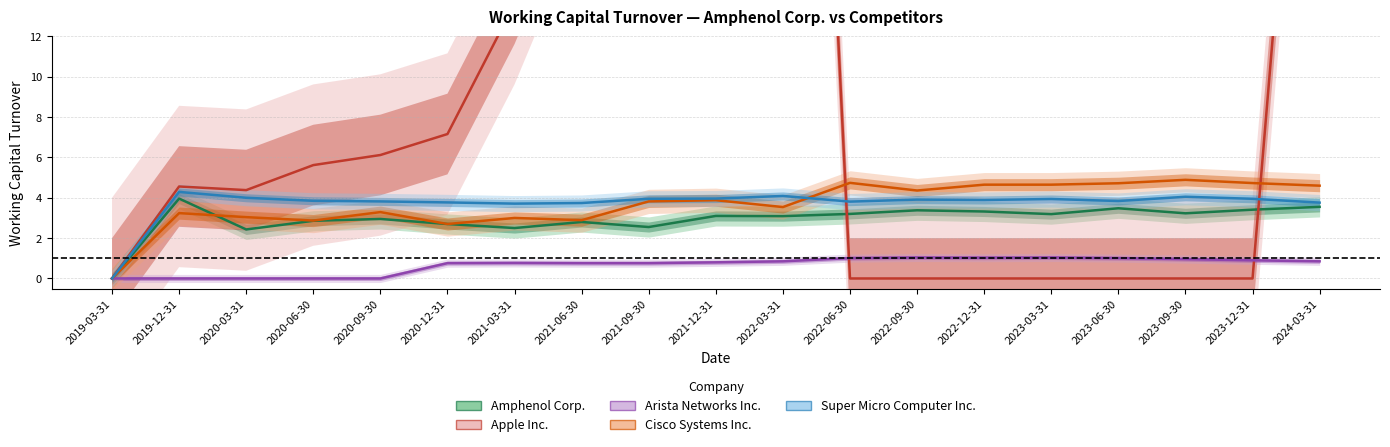

What is the average value of the Cisco Systems Inc. series?

3.7